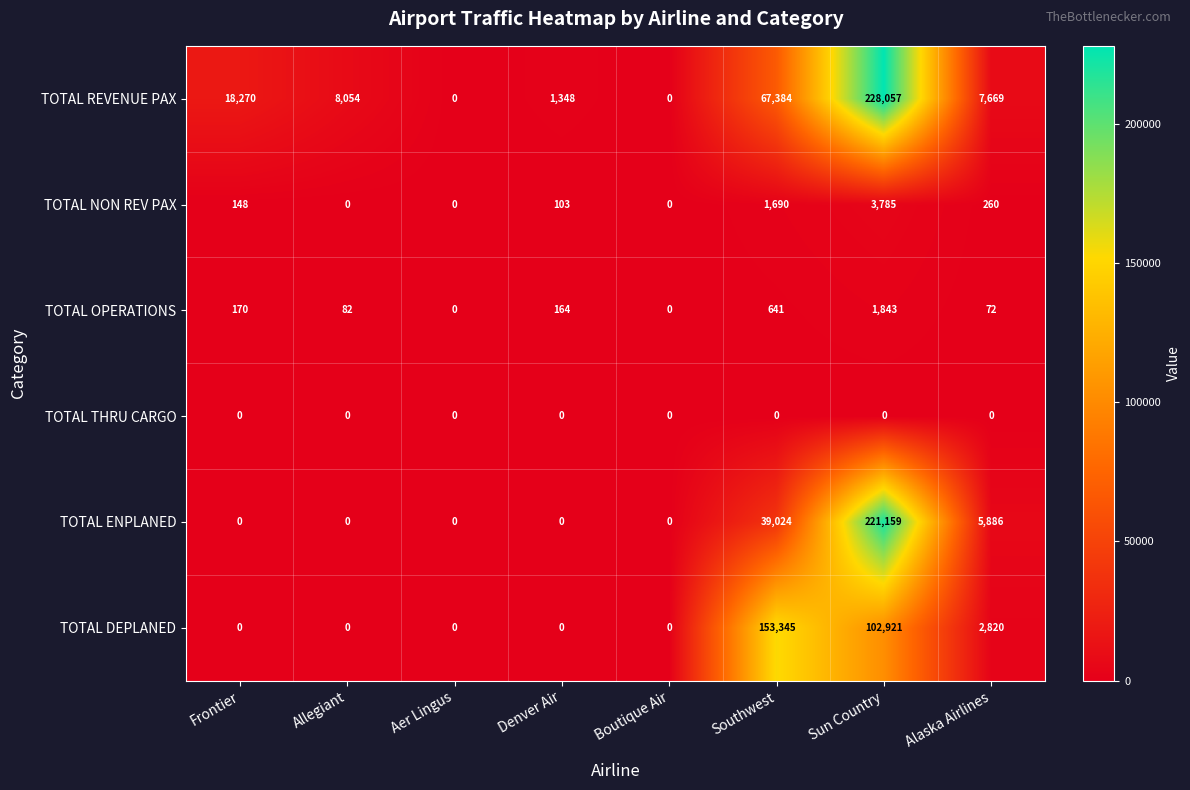

Rank the series at Sun Country from lowest to highest value.

TOTAL THRU CARGO, TOTAL OPERATIONS, TOTAL NON REV PAX, TOTAL DEPLANED, TOTAL ENPLANED, TOTAL REVENUE PAX